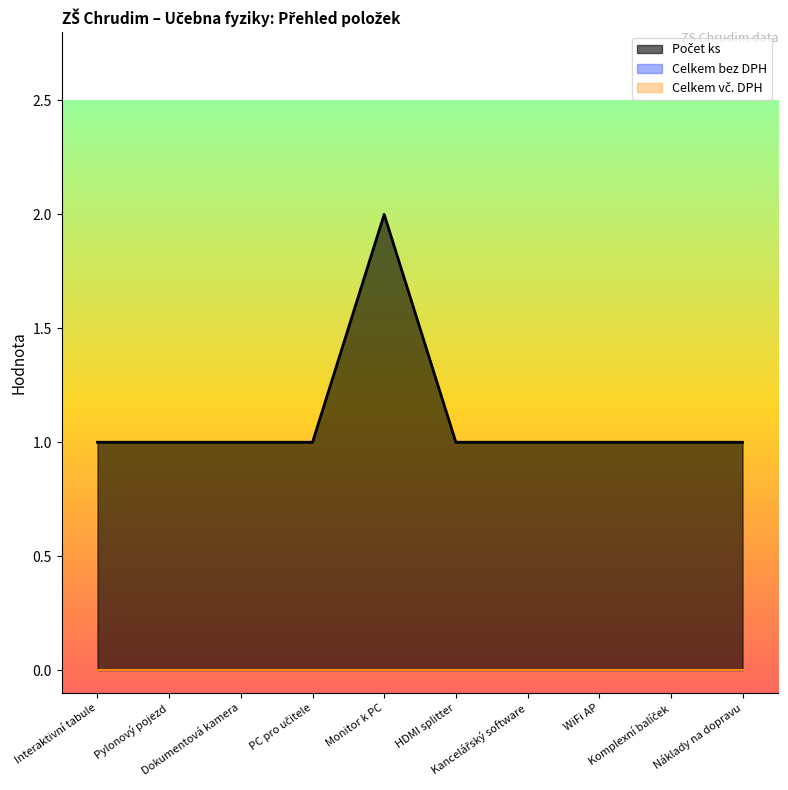

Count the Počet ks values in the range 1 to 2.

10